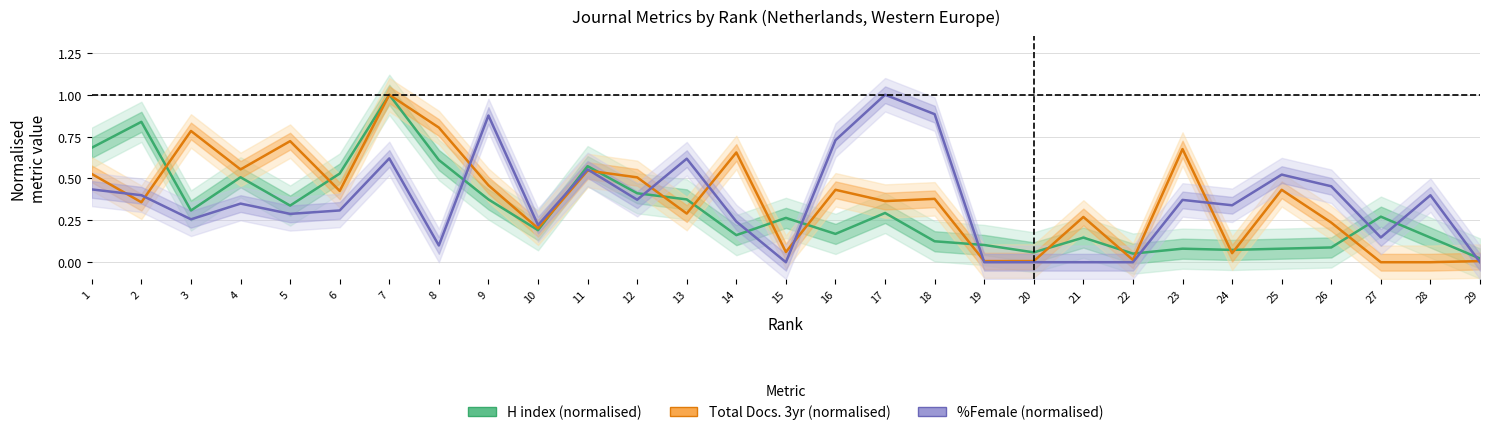

Reading left to right, list all the values displayed in this chart.

H index (normalised): 1=0.7	2=0.8	3=0.3	4=0.5	5=0.3	6=0.5	7=1.0	8=0.6	9=0.4	10=0.2	11=0.6	12=0.4	13=0.4	14=0.2	15=0.3	16=0.2	17=0.3	18=0.1	19=0.1	20=0.1	21=0.1	22=0.1	23=0.1	24=0.1	25=0.1	26=0.1	27=0.3	28=0.1	29=0.0
Total Docs. 3yr (normalised): 1=0.5	2=0.4	3=0.8	4=0.6	5=0.7	6=0.4	7=1.0	8=0.8	9=0.5	10=0.2	11=0.5	12=0.5	13=0.3	14=0.7	15=0.1	16=0.4	17=0.4	18=0.4	19=0.0	20=0.0	21=0.3	22=0.0	23=0.7	24=0.1	25=0.4	26=0.2	27=0.0	28=0.0	29=0.0
%Female (normalised): 1=0.4	2=0.4	3=0.3	4=0.4	5=0.3	6=0.3	7=0.6	8=0.1	9=0.9	10=0.2	11=0.6	12=0.4	13=0.6	14=0.2	15=0.0	16=0.7	17=1.0	18=0.9	19=0.0	20=0.0	21=0.0	22=0.0	23=0.4	24=0.3	25=0.5	26=0.5	27=0.1	28=0.4	29=0.0